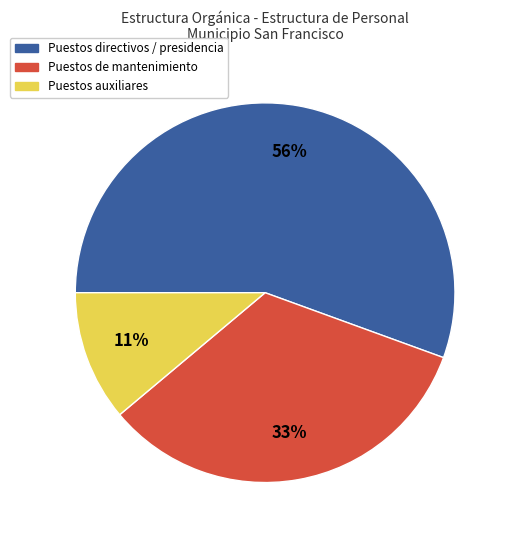

Is there a majority slice in this chart?

Yes